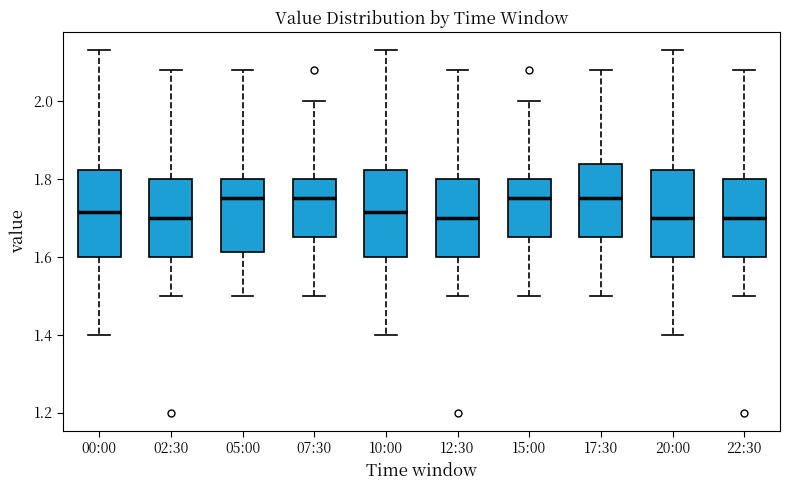

Reading left to right, transcribe this box plot: for each box, give where its median line is, the range the box spans, and where its two whiskers end, as read against the y-axis. The values are not printed on the chart, so give them approximately, as read against the axis.

00:00: median 1.72, box 1.60 to 1.82, whiskers 1.40 to 2.14
02:30: median 1.70, box 1.60 to 1.80, whiskers 1.50 to 2.08
05:00: median 1.76, box 1.62 to 1.80, whiskers 1.50 to 2.08
07:30: median 1.76, box 1.66 to 1.80, whiskers 1.50 to 2.00
10:00: median 1.72, box 1.60 to 1.82, whiskers 1.40 to 2.14
12:30: median 1.70, box 1.60 to 1.80, whiskers 1.50 to 2.08
15:00: median 1.76, box 1.66 to 1.80, whiskers 1.50 to 2.00
17:30: median 1.76, box 1.66 to 1.84, whiskers 1.50 to 2.08
20:00: median 1.70, box 1.60 to 1.82, whiskers 1.40 to 2.14
22:30: median 1.70, box 1.60 to 1.80, whiskers 1.50 to 2.08